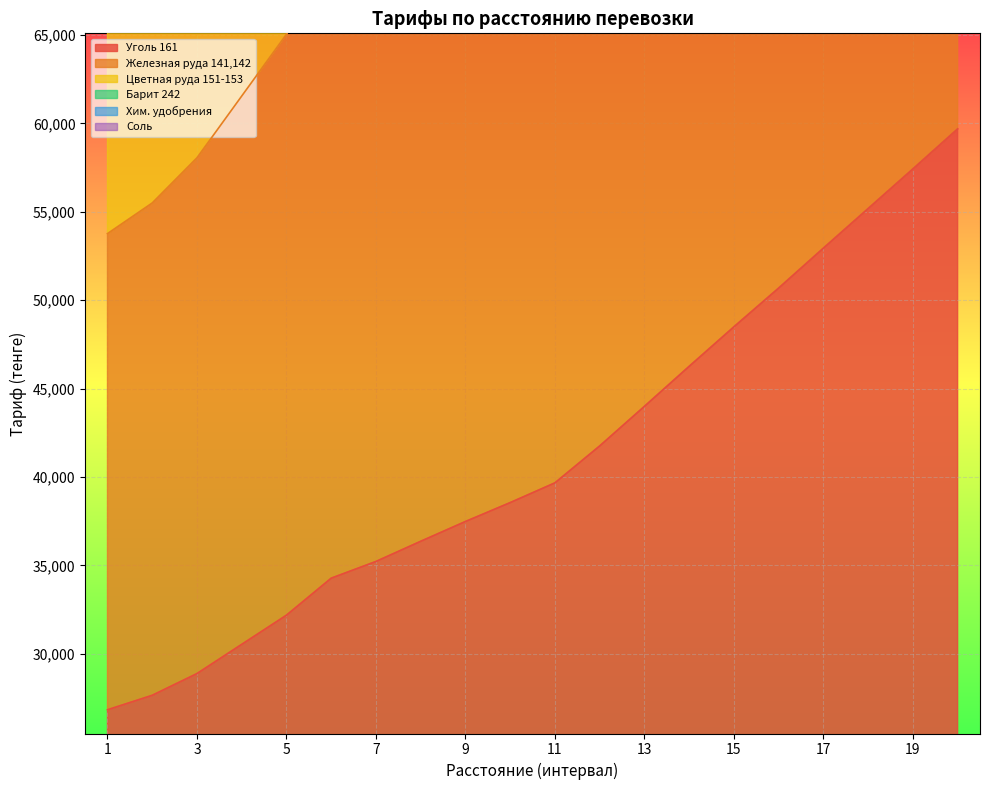

True or false: Цветная руда 151-153 and Барит 242 intersect in this chart.

False